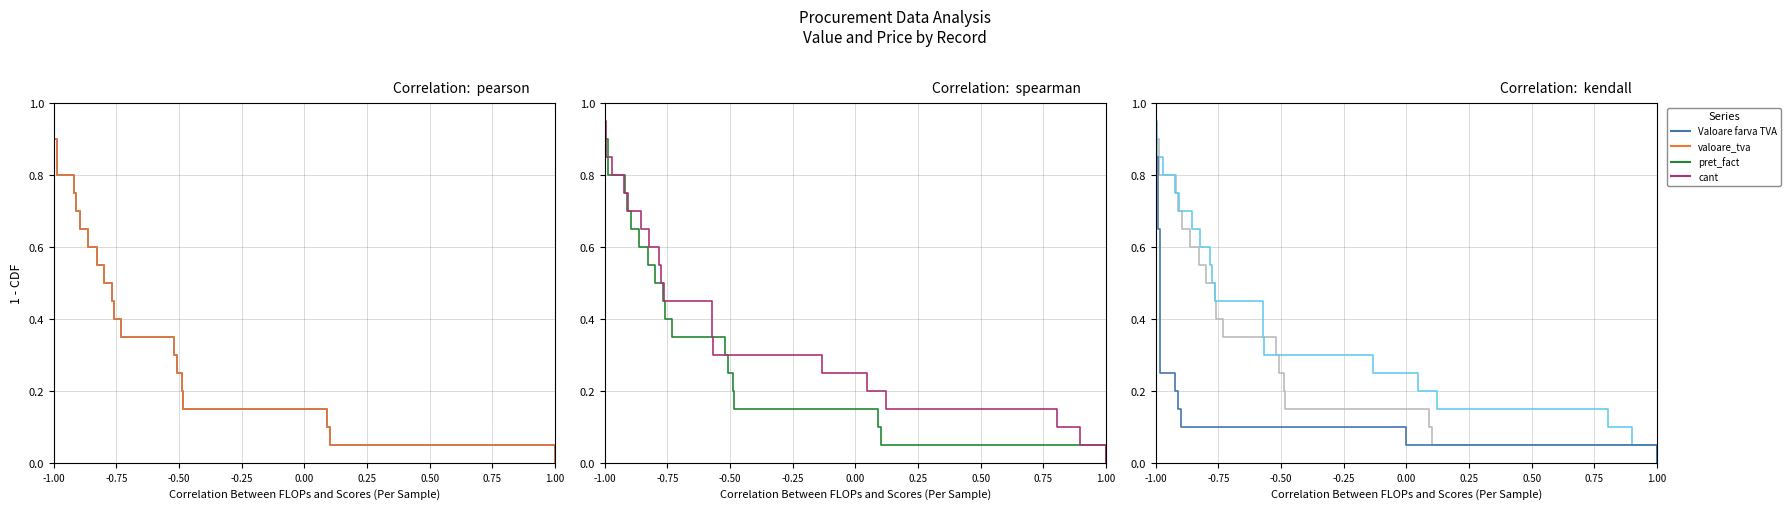

What is the difference between the valoare_tva values at -0.75 and 0.75?

0.3